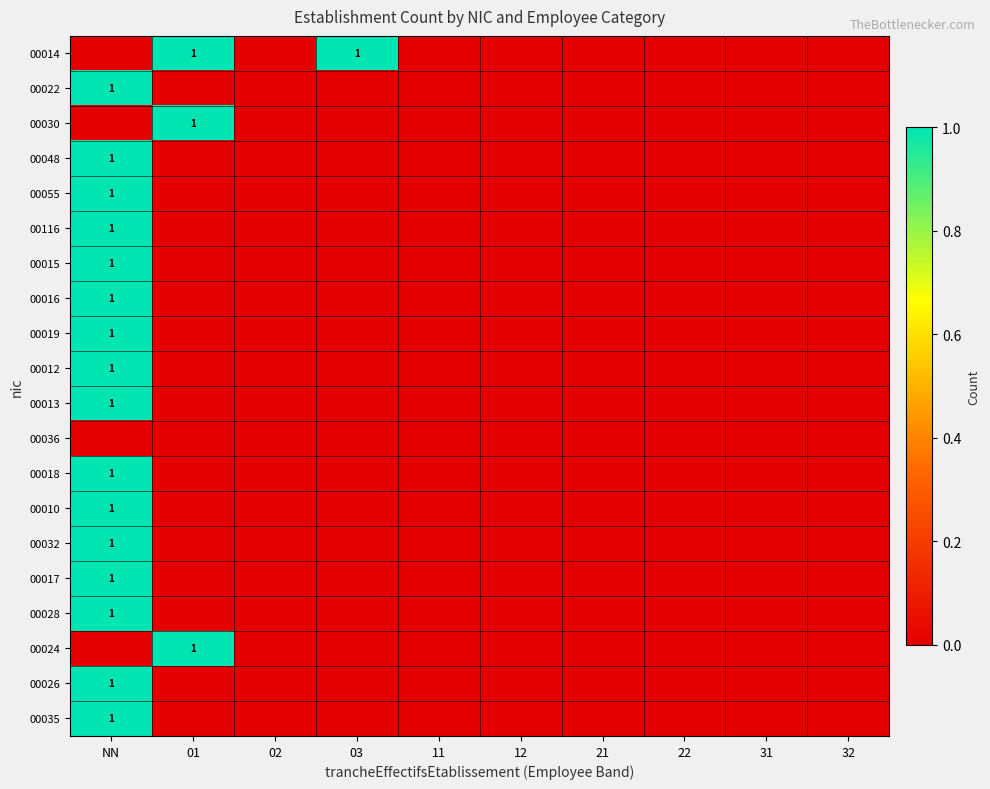

True or false: 00048 has a value of 1 at NN.

True